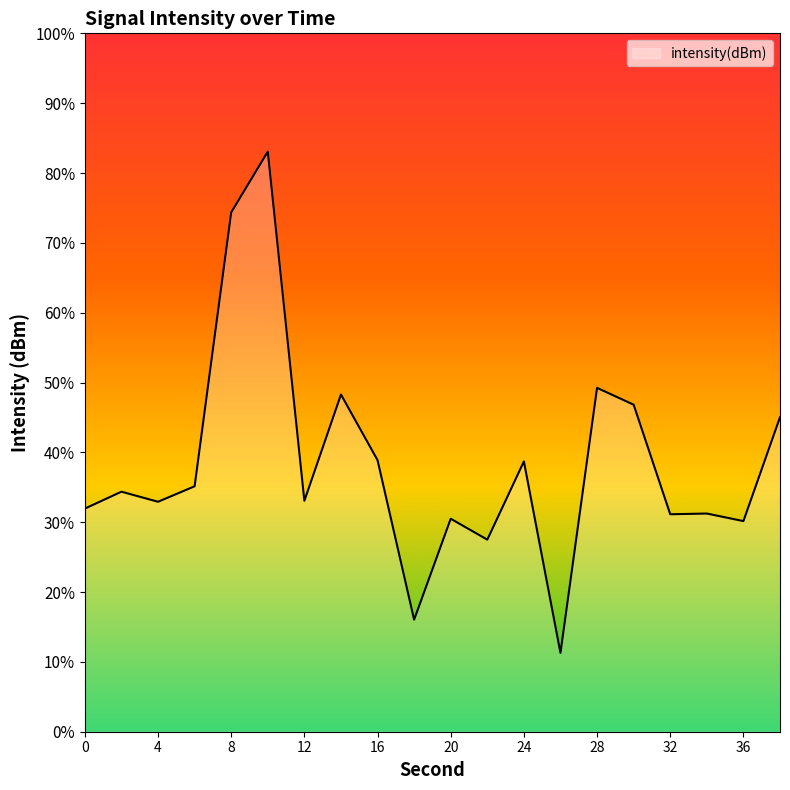

True or false: the data has more than 0 interior local peaks.

True